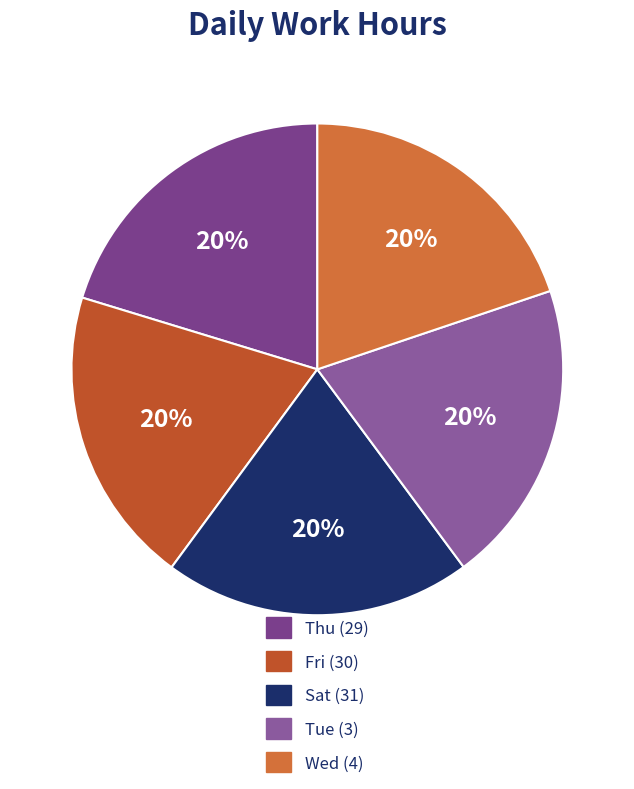

Which slice is the largest?

Thu